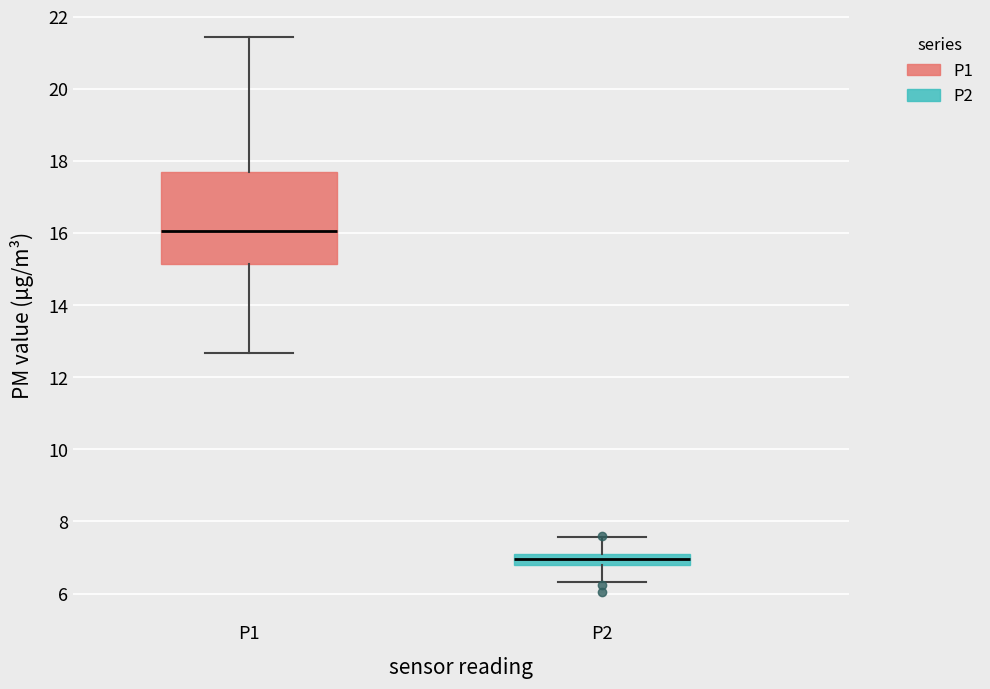

Where does the upper whisker of the box for P2 end on the y-axis? The values are not printed on the chart, so give them approximately, as read against the axis.

7.6